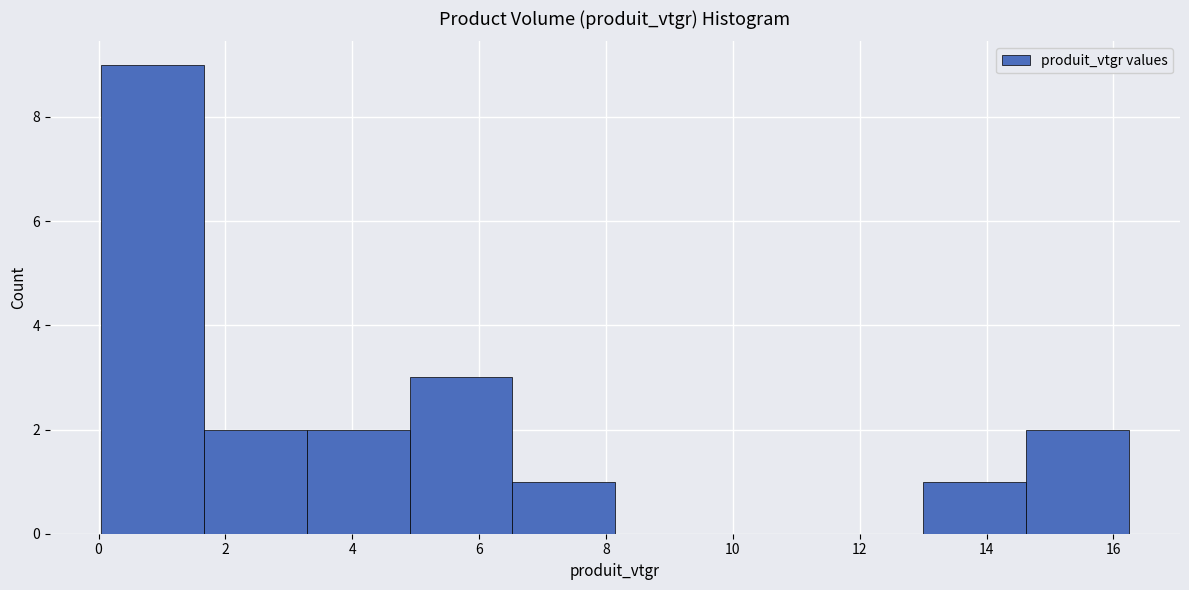

Which range on the x-axis has the tallest bar?

0.0 to 1.6